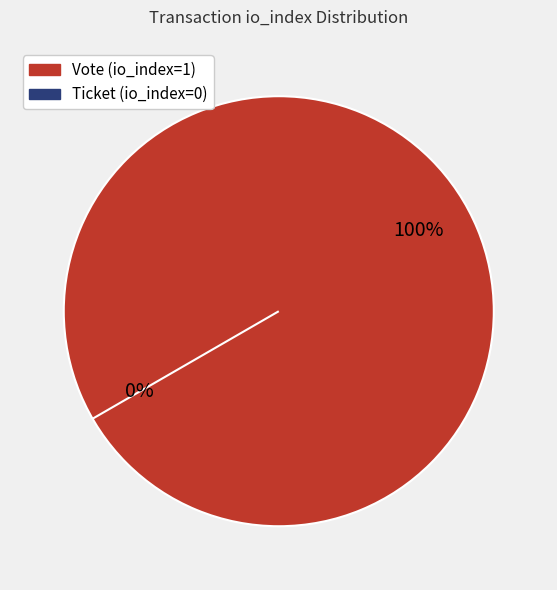

The Vote (io_index=1) slice represents 100% of the pie. True or false?

True